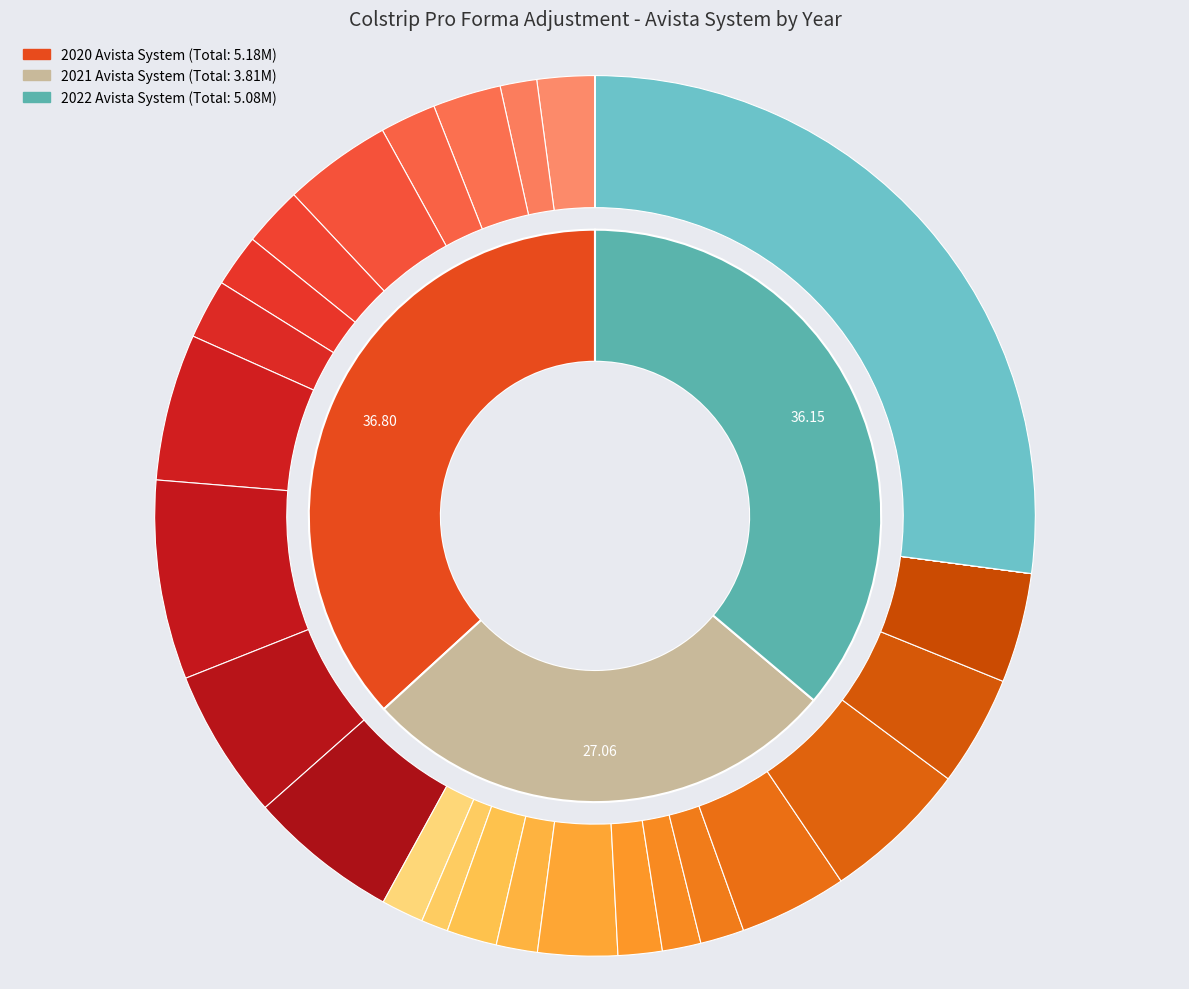

To the nearest percent, what is the average slice percentage?

33%